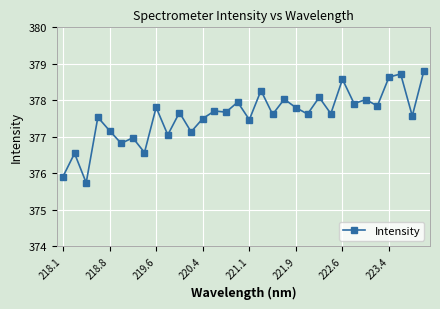

What is the value of the 28th point from the left?

377.8